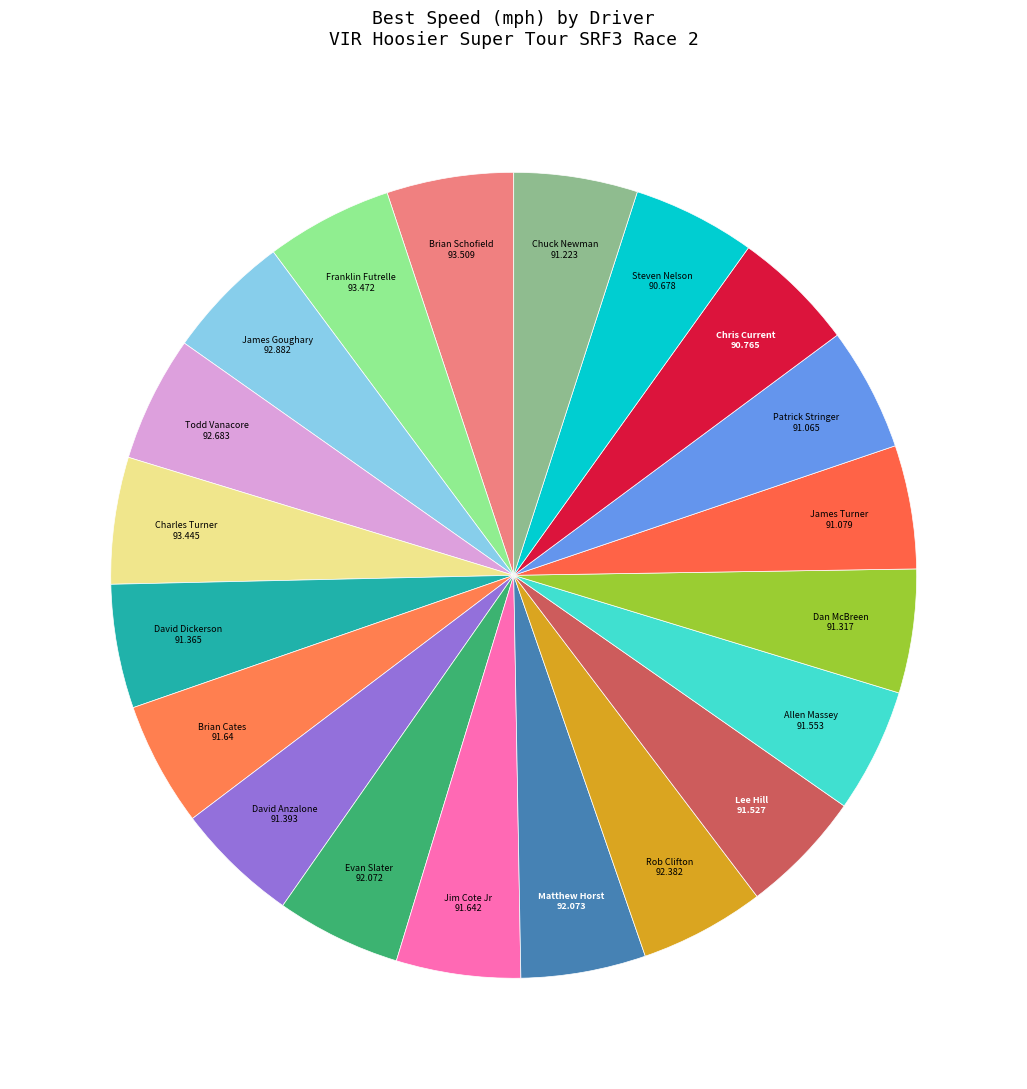

How many slices are in this pie chart?

20